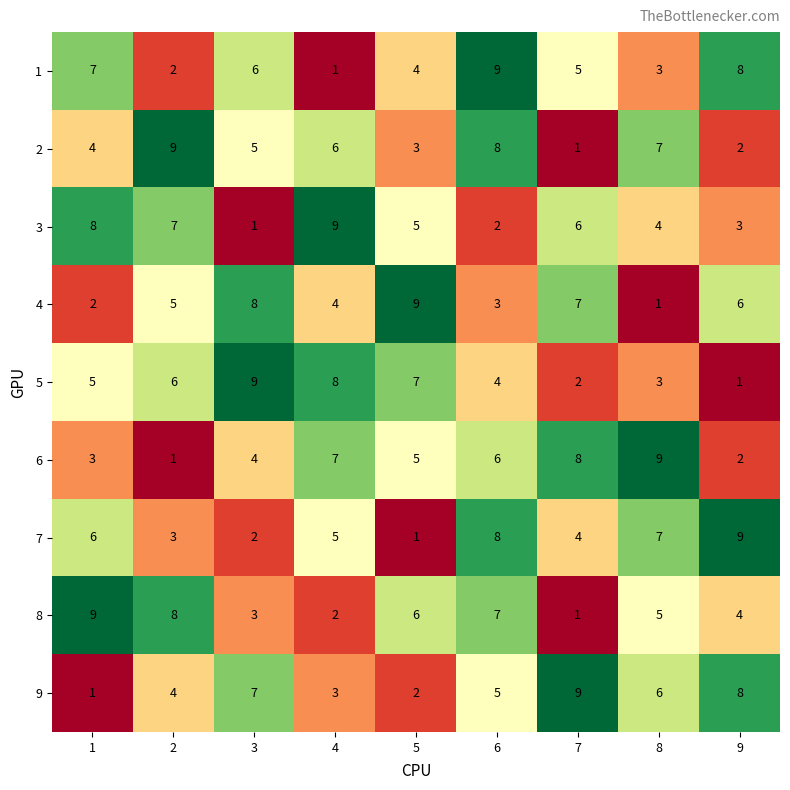

What is the difference between the maximum and minimum values in the 2 series?

8